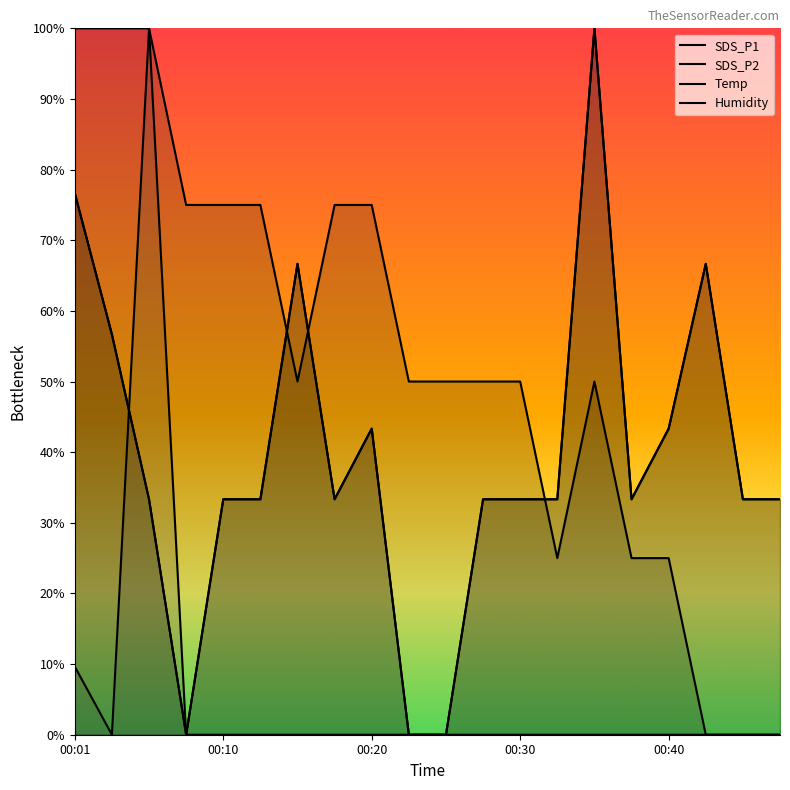

True or false: Humidity has a value of 36.0 at 7.

False